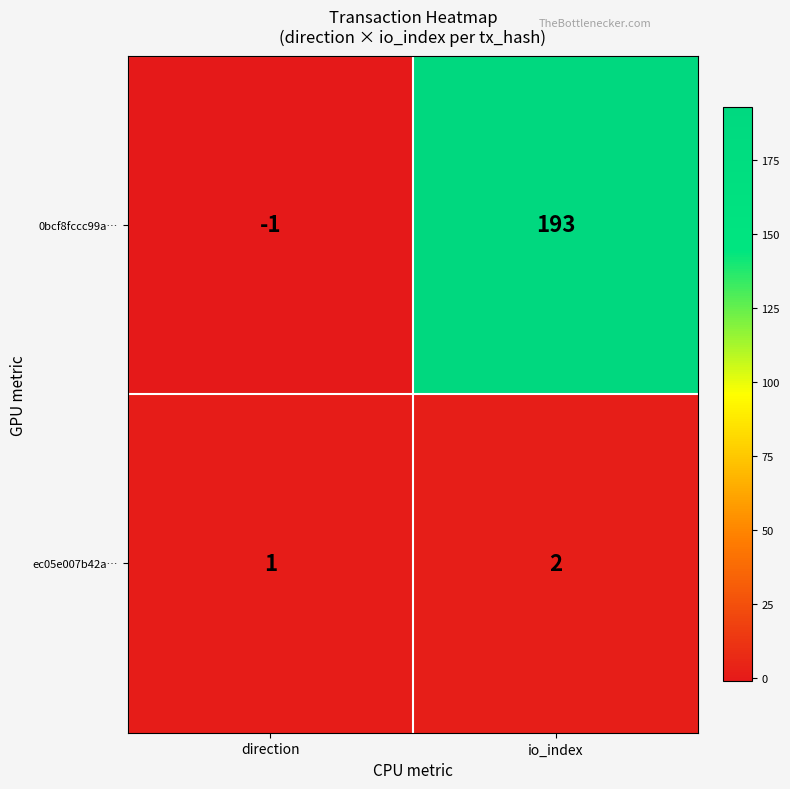

What is the difference between the highest and lowest values at io_index?

191